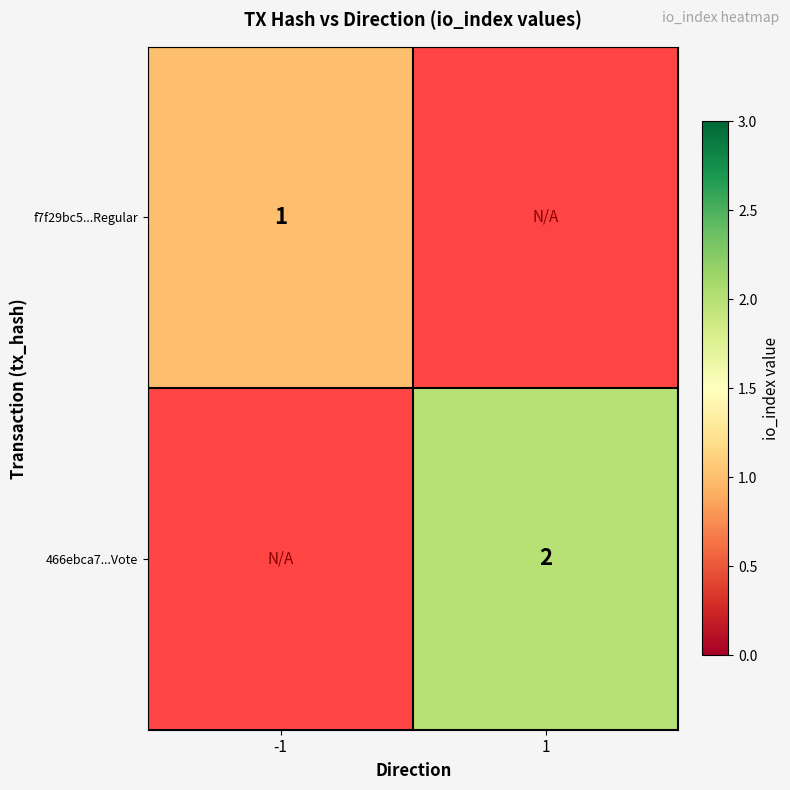

Is it true that f7f29bc5...Regular equals 1 at -1?

True